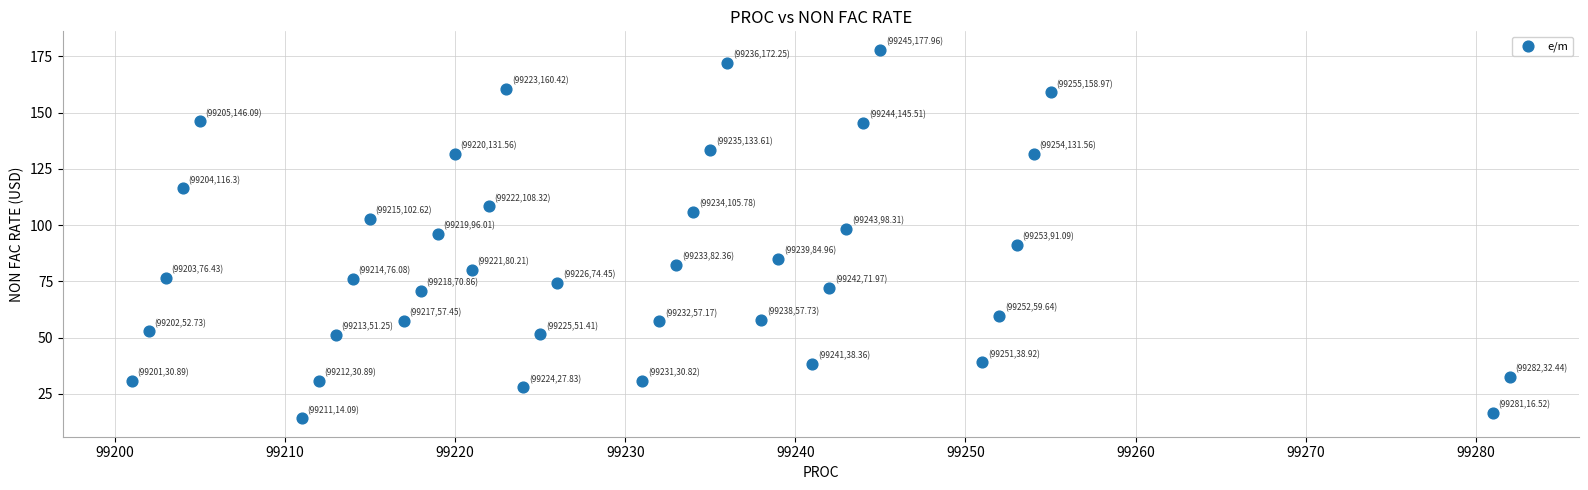

What is the range of X values (max minus min)?

81.0